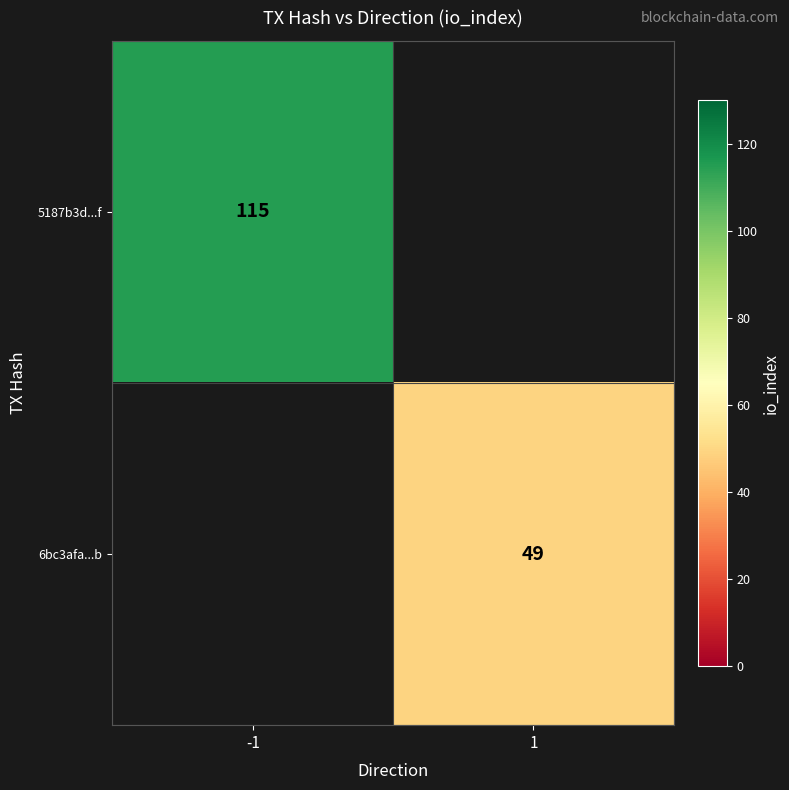

The 5187b3d...f series shows 25 at -1. True or false?

False